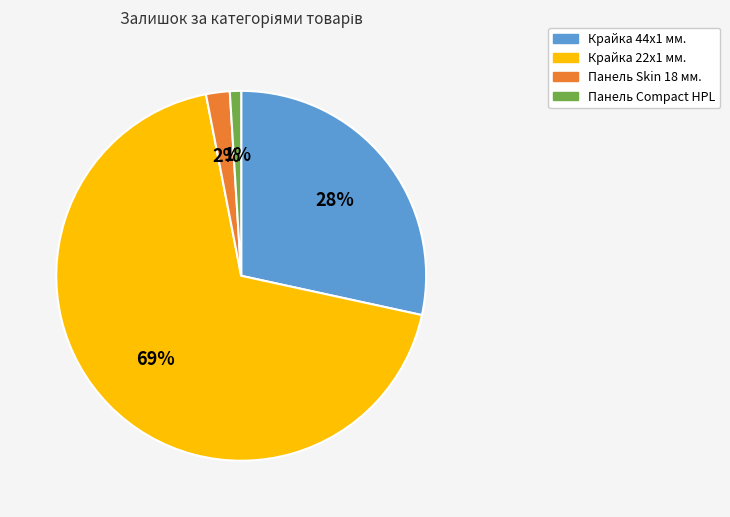

Which has a higher value, Крайка 22x1 мм. or Крайка 44x1 мм.?

Крайка 22x1 мм.